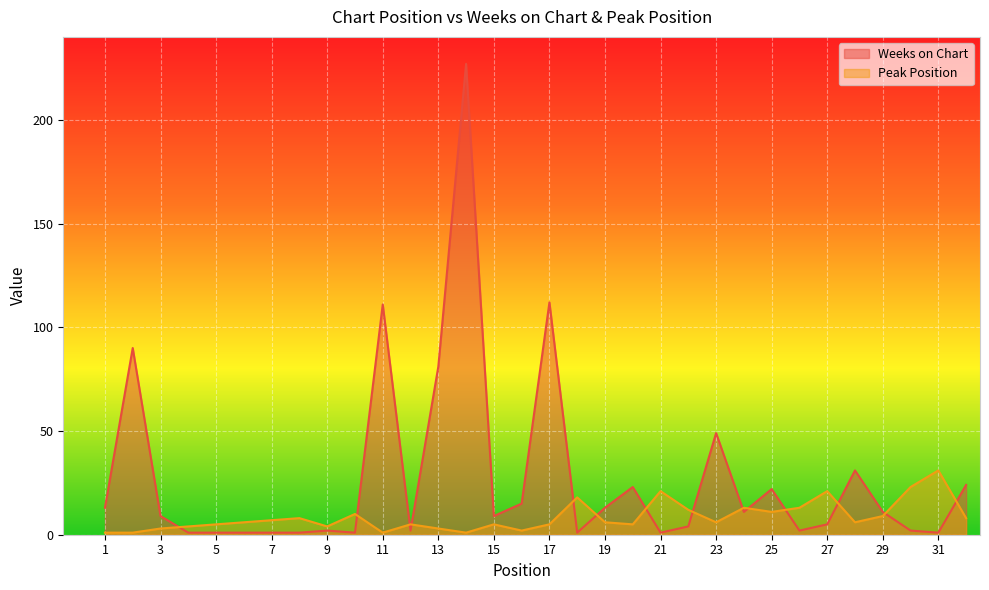

How many lines are shown in the chart?

2